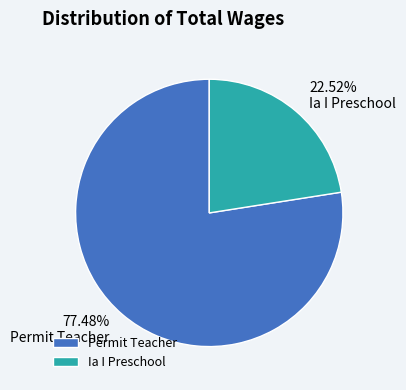

Is there any slice that represents more than half of the pie?

Yes